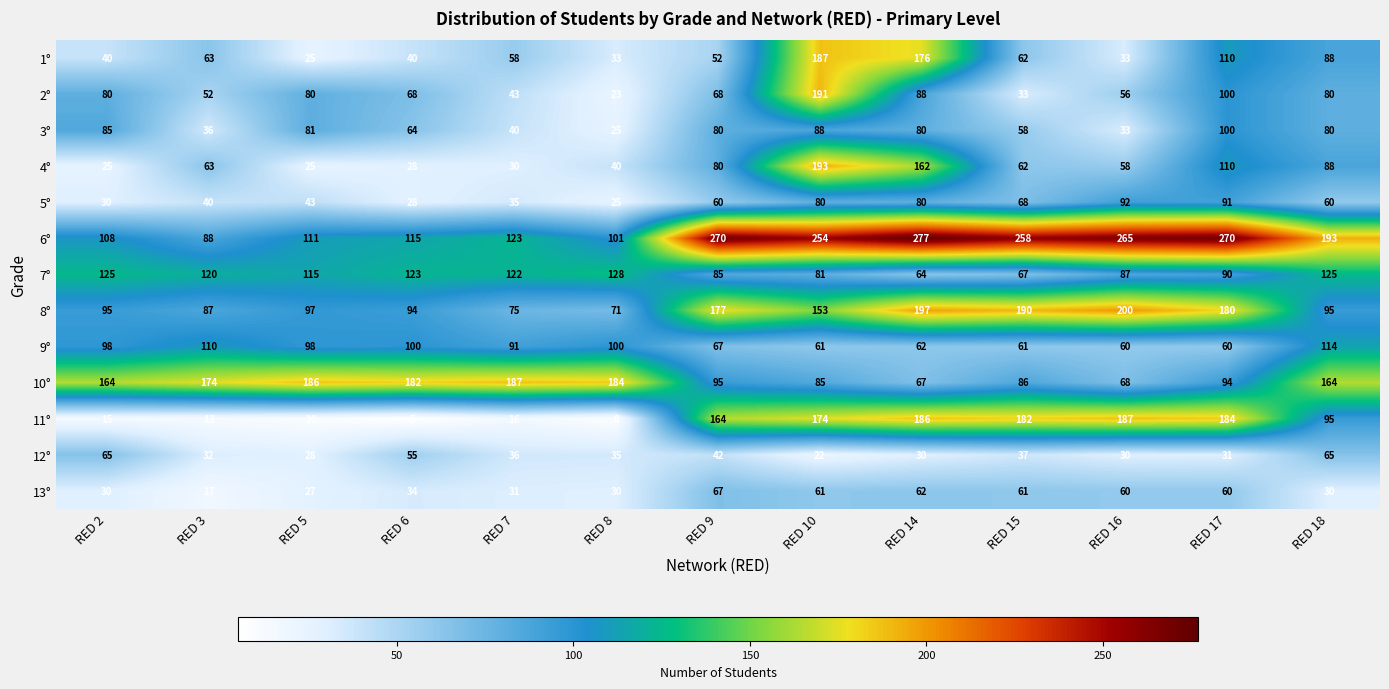

How many series are shown in this chart?

13